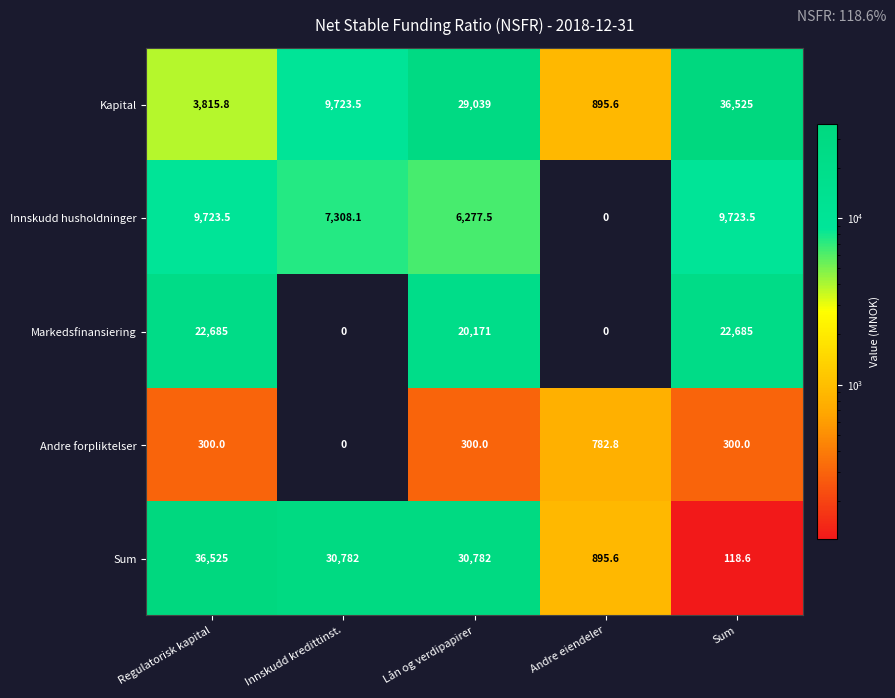

Which series has the widest spread of values?

Sum